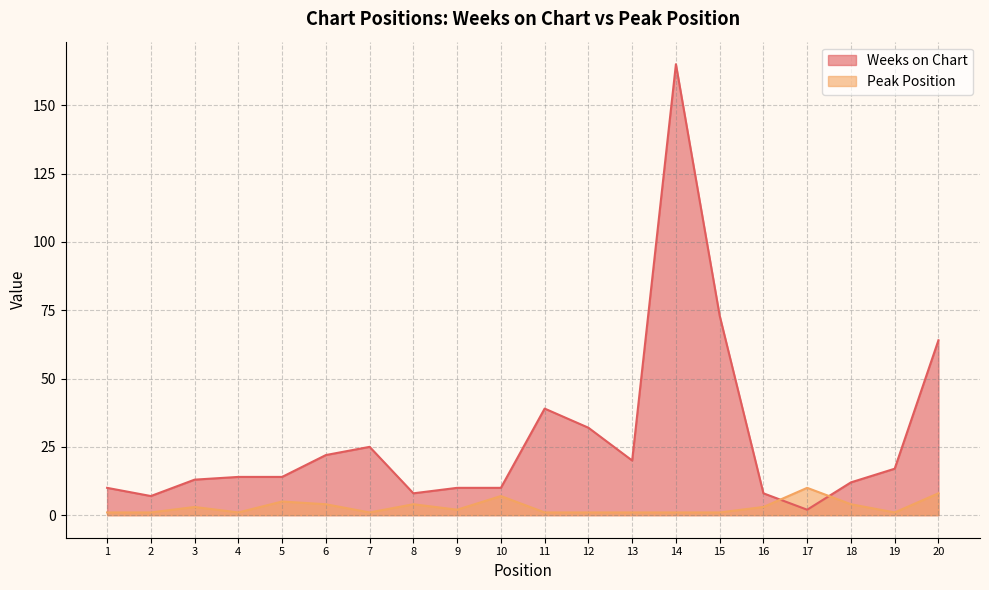

Which series changed the most between 3 and 11?

Weeks on Chart